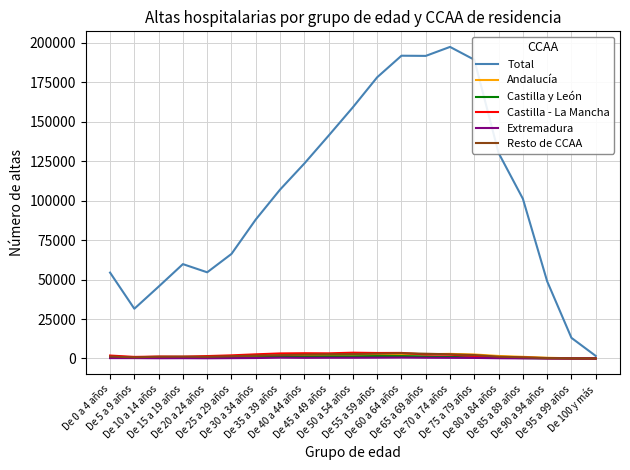

Which series has the largest range (max minus min)?

Total